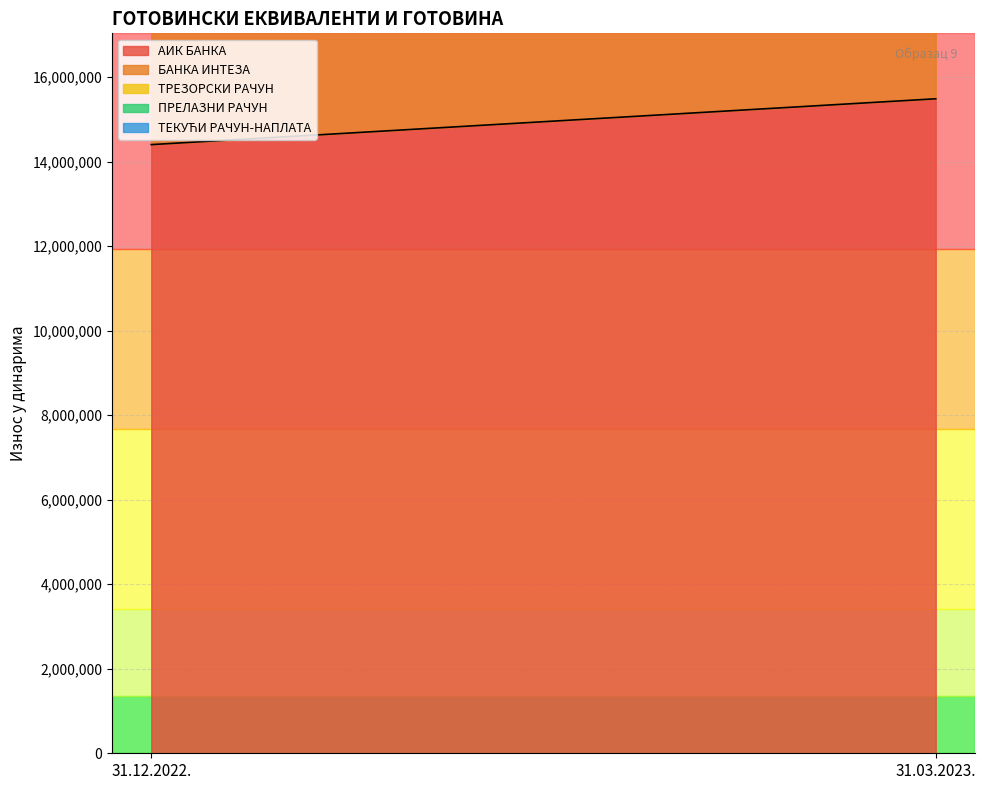

What is the average value of the ТРЕЗОРСКИ РАЧУН series?

2484538